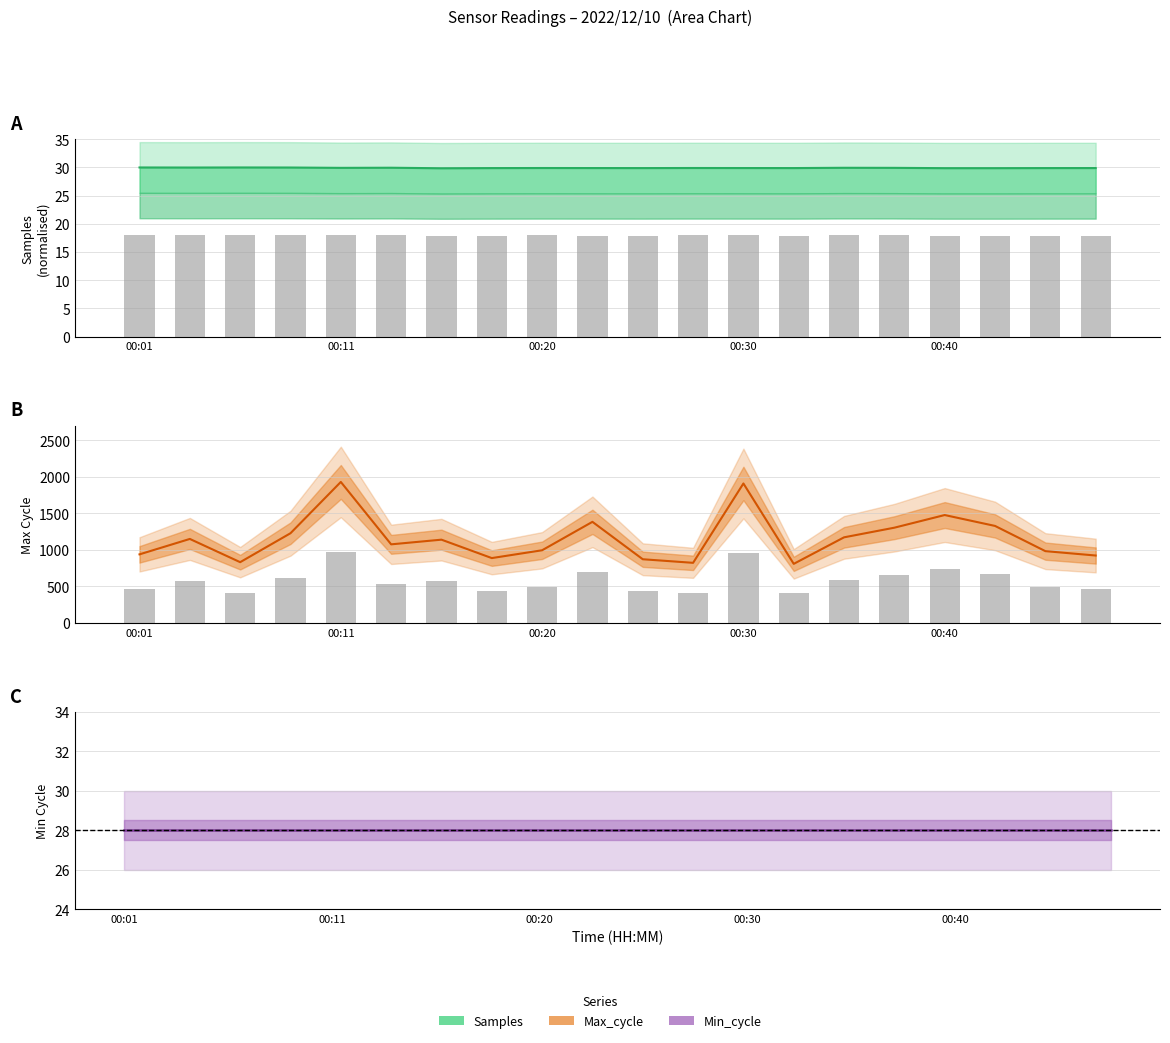

What is the lowest value of the Max_cycle series?

809.0